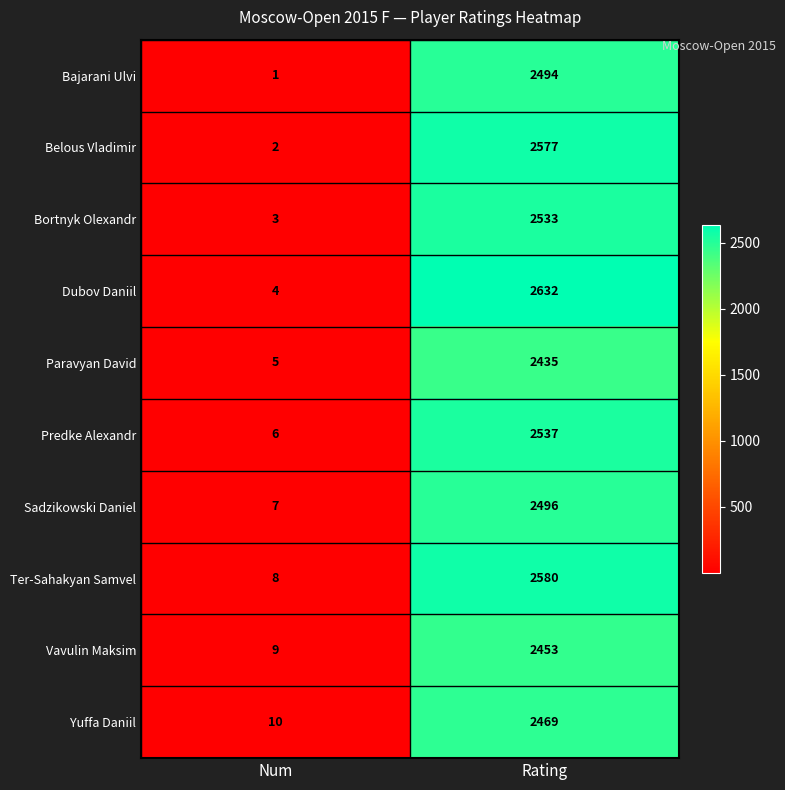

Count the number of data series in this chart.

10